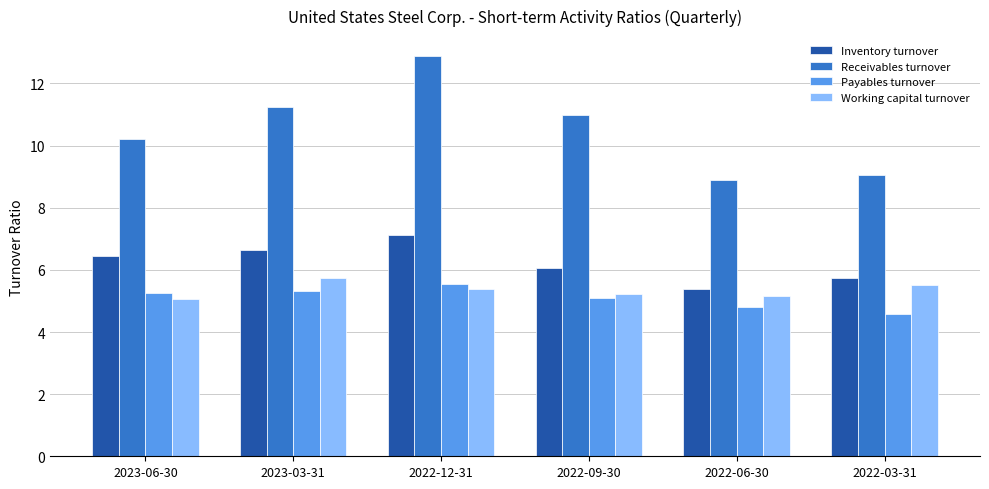

What position from the left is 2022-03-31?

6